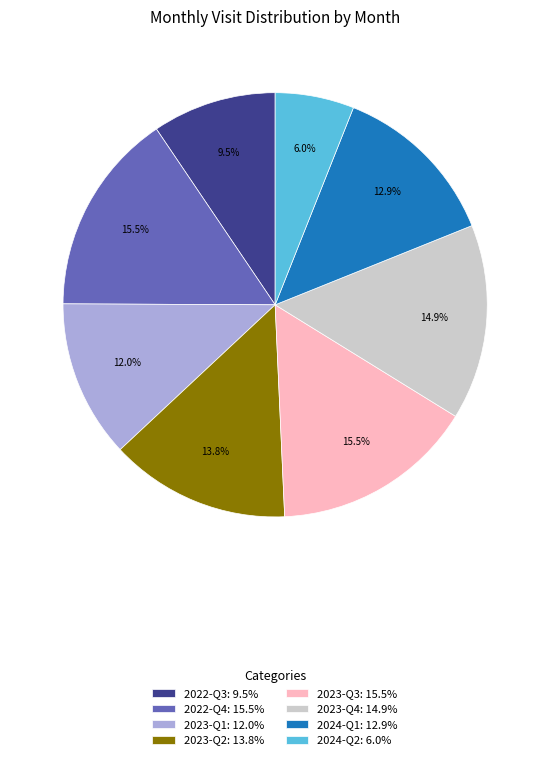

Which category has the smallest portion of the pie?

2024-Q2: 6.0%